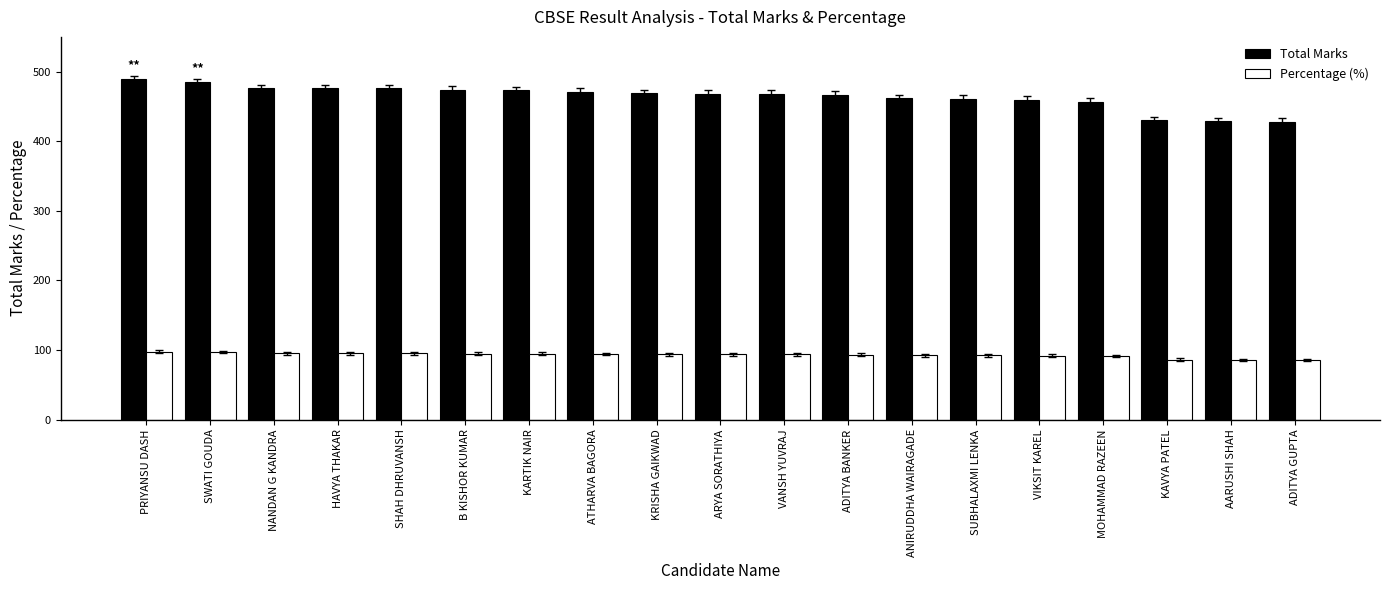

How many groups of bars are there?

19